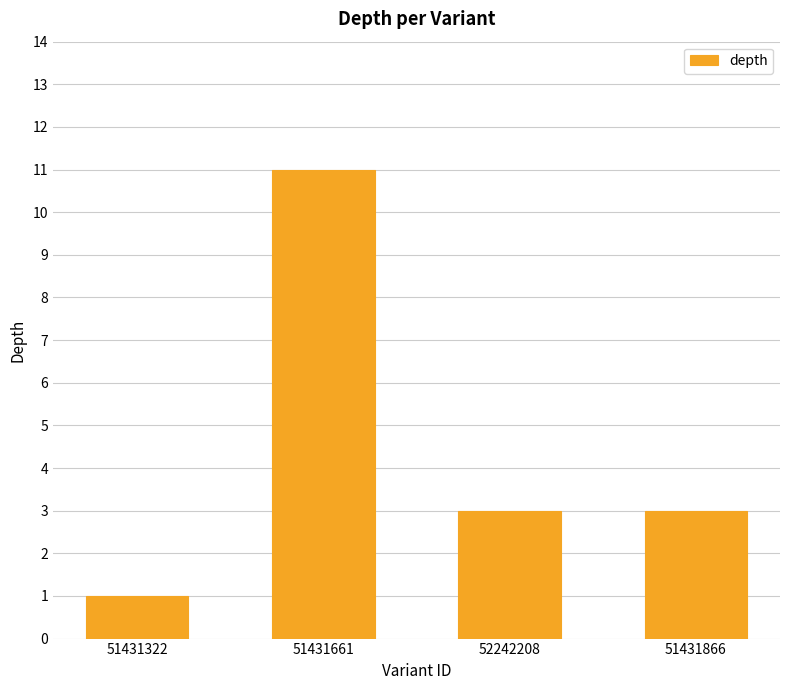

Reading left to right, list all the values displayed in this chart.

1	11	3	3